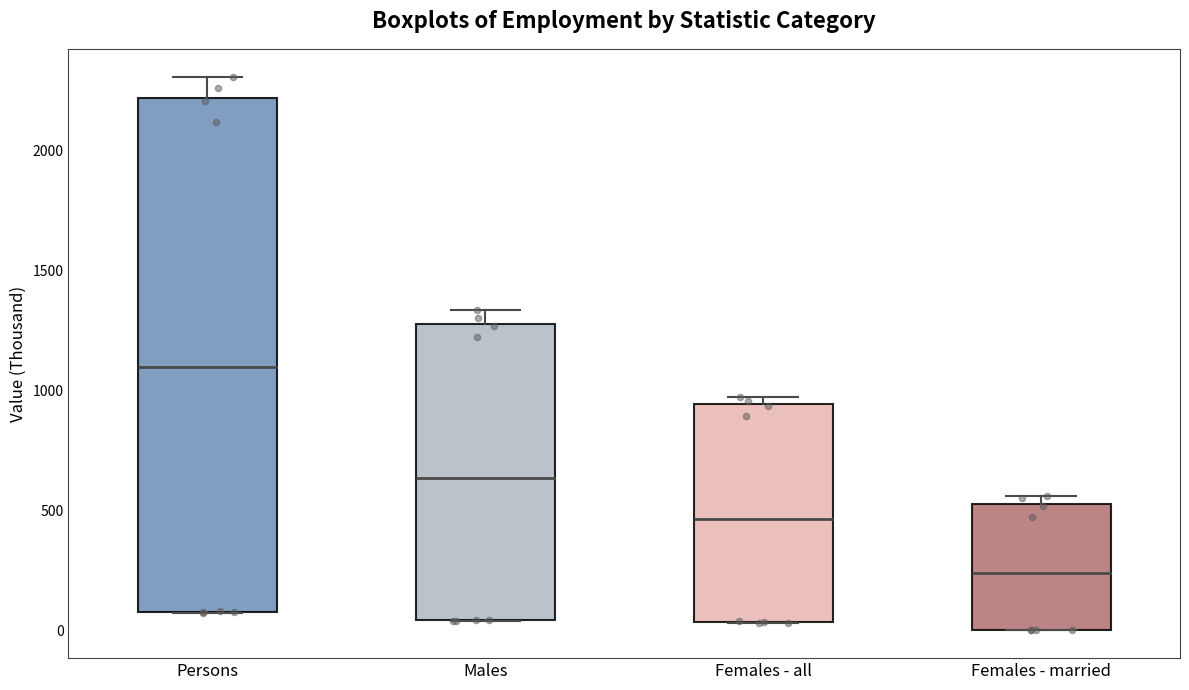

Reading left to right, transcribe this box plot: for each box, give where its median line is, the range the box spans, and where its two whiskers end, as read against the y-axis. The values are not printed on the chart, so give them approximately, as read against the axis.

Persons: median 1100, box 100 to 2200, whiskers 50 to 2300
Males: median 650, box 50 to 1300, whiskers 50 to 1350
Females - all: median 450, box 50 to 950, whiskers 50 to 950 (just above the box's upper edge)
Females - married: median 250, box 0 to 550, whiskers 0 to 550 (just above the box's upper edge)